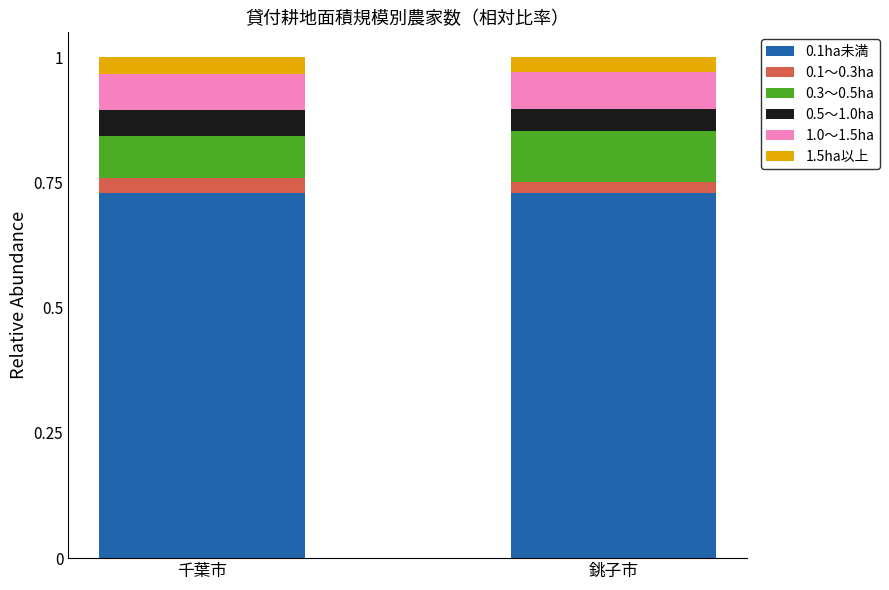

Is it true that 0.1ha未満 equals 1.3 at 千葉市?

False